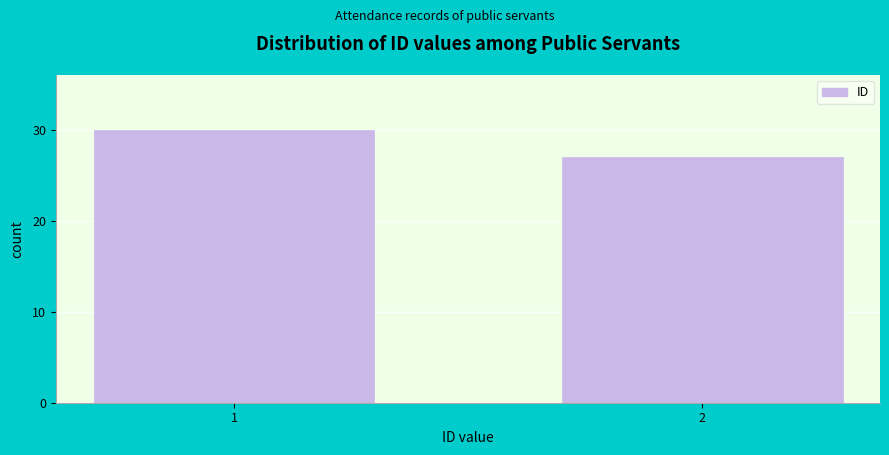

Reading left to right, extract all data points from this chart.

1=30	2=27